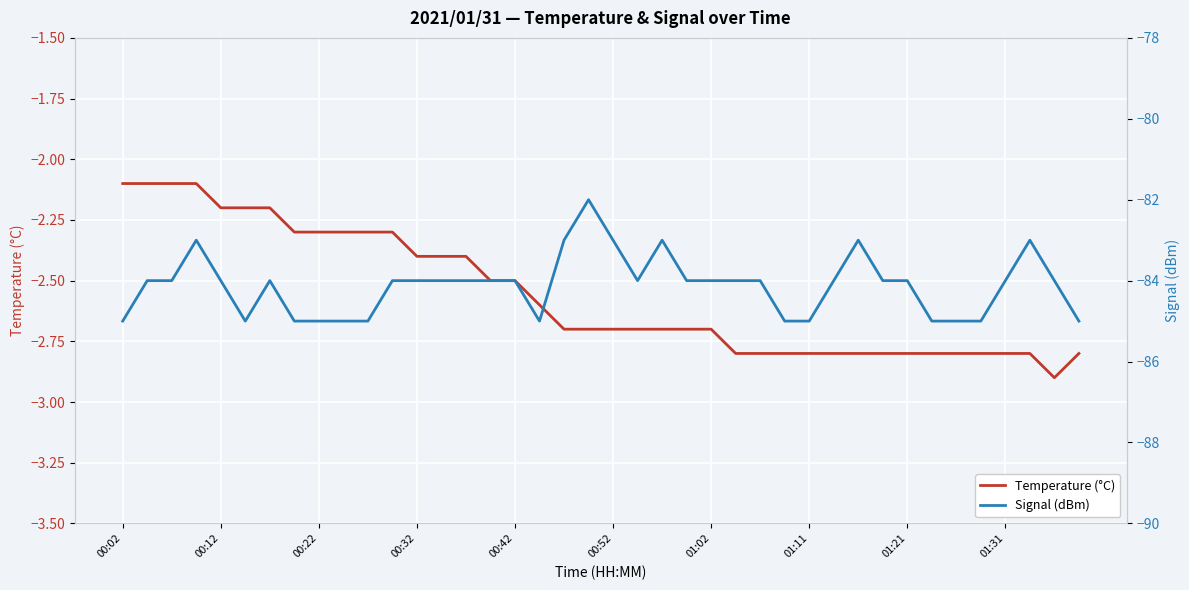

Which series has the largest total across all categories?

Temperature (°C)